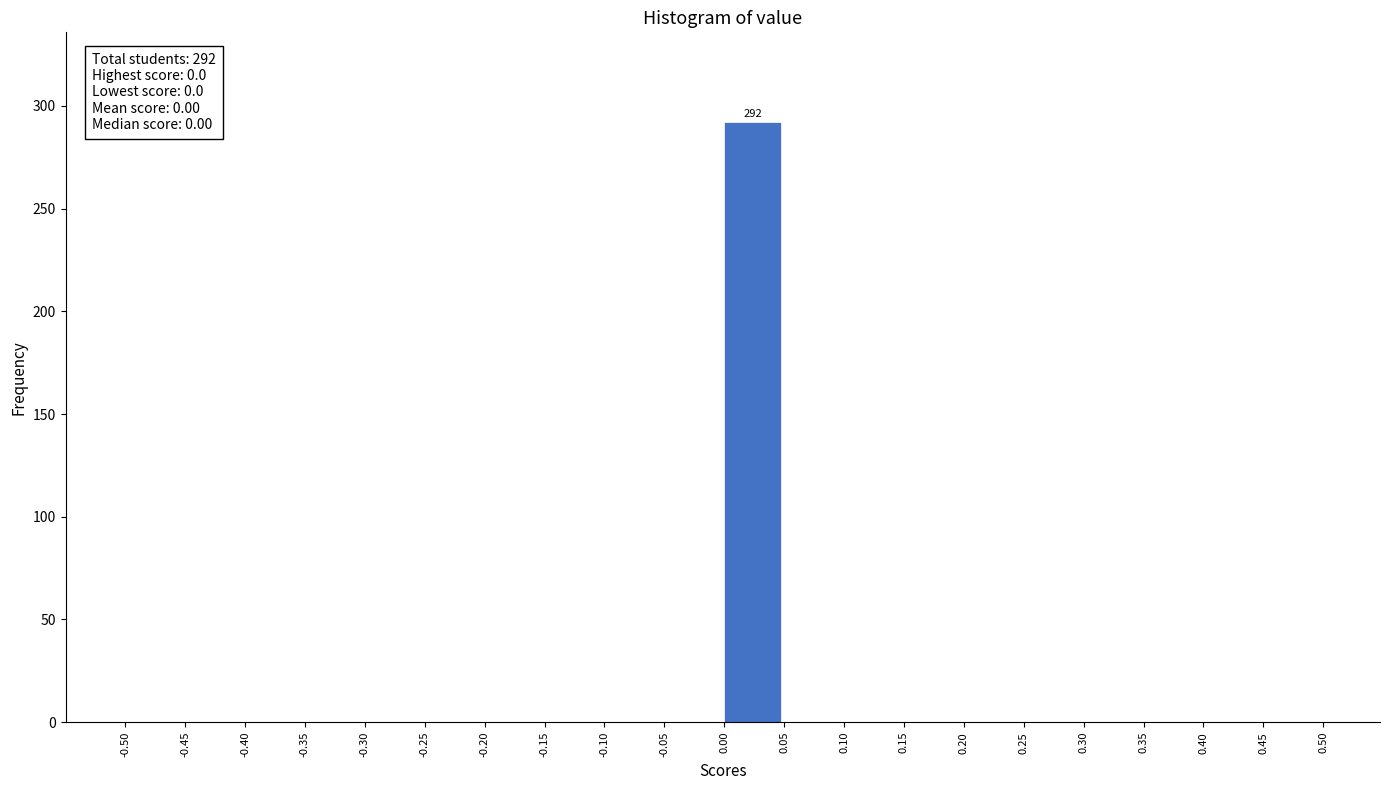

Over which range of the x-axis is the bar tallest?

0.00 to 0.05